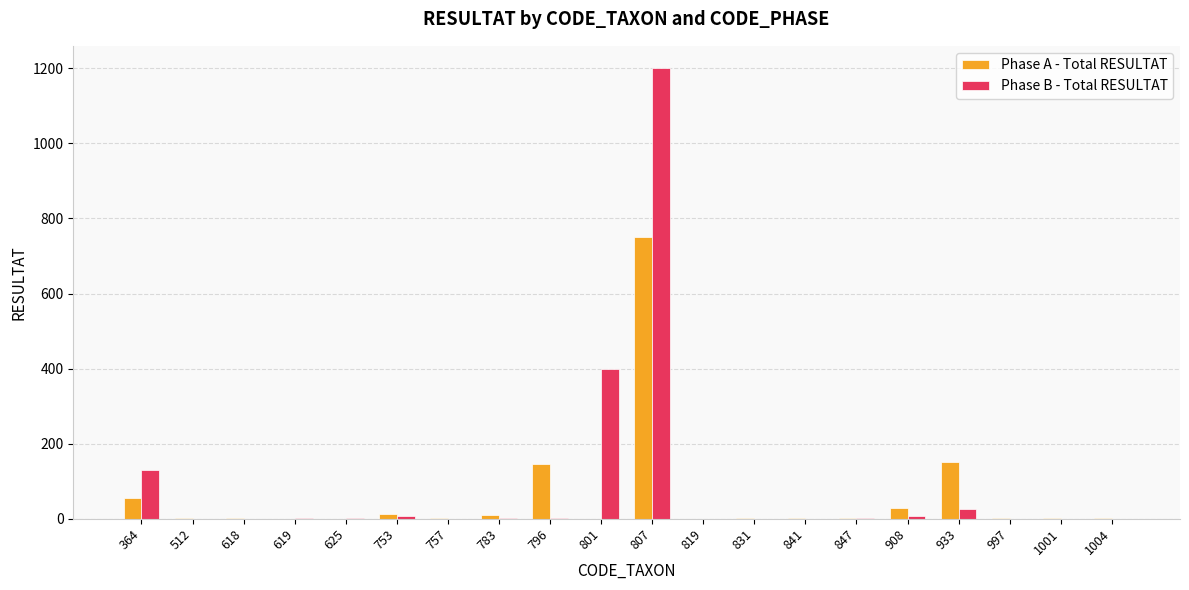

At which category is the sum across all series the highest?

807